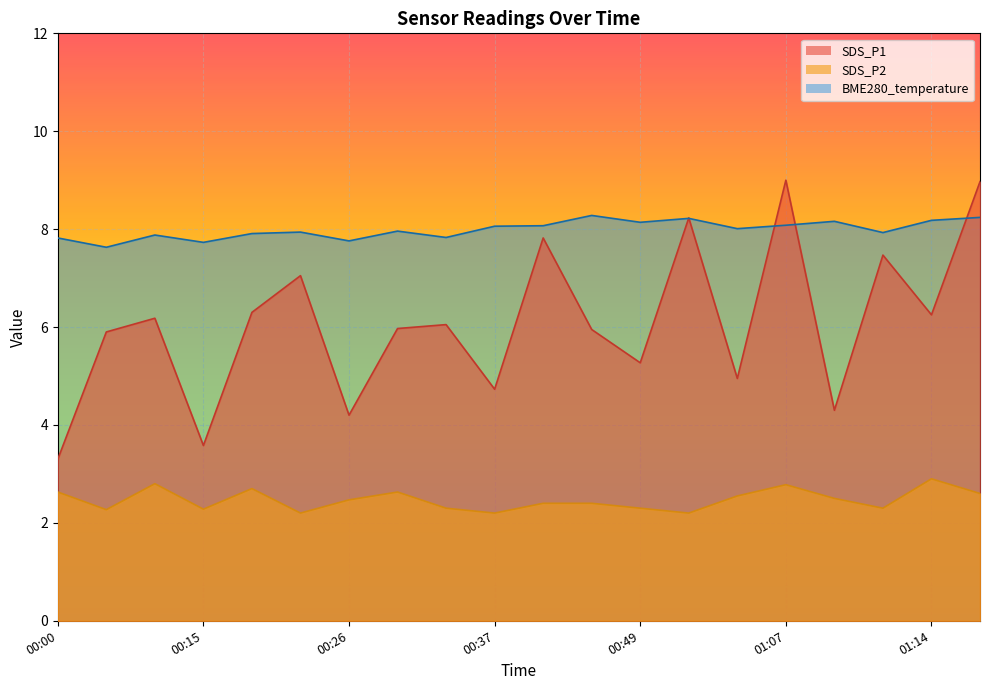

What is the smallest value displayed?

2.2